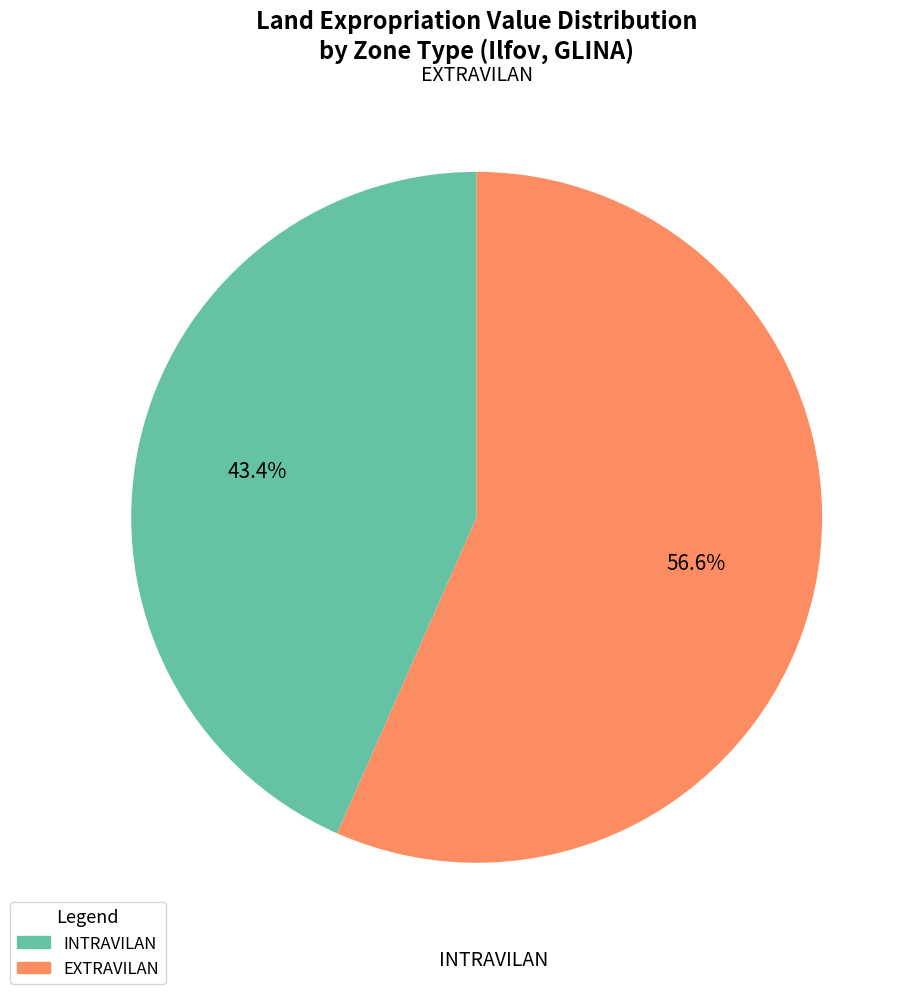

What percentage is the INTRAVILAN slice, to the nearest percent?

43%